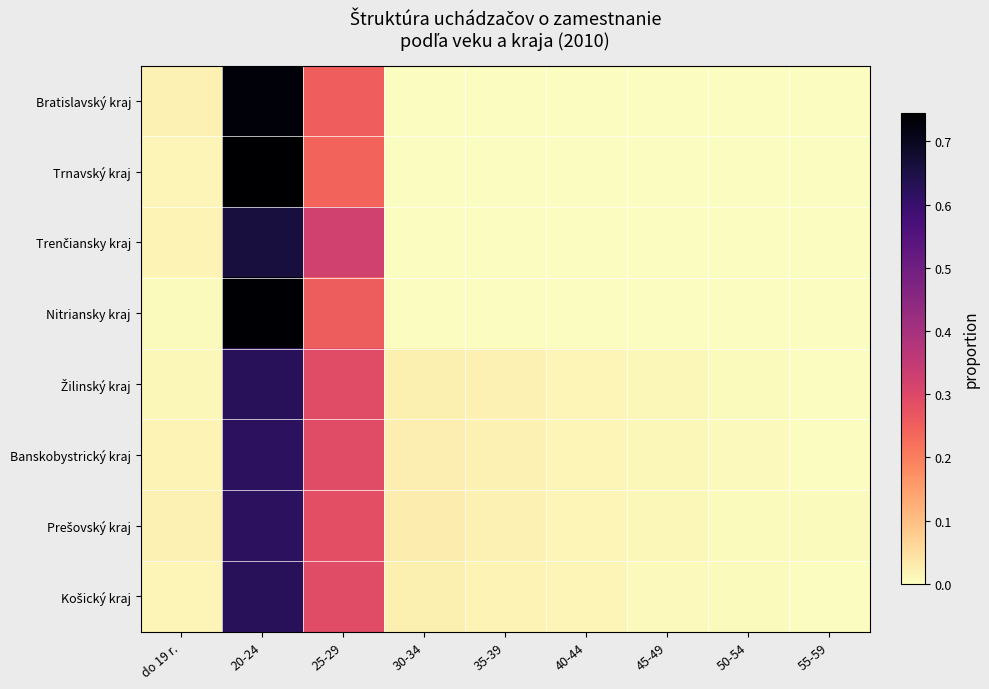

Rank the series at 30-34 from highest to lowest value.

Prešovský kraj, Banskobystrický kraj, Košický kraj, Žilinský kraj, Bratislavský kraj, Trnavský kraj, Trenčiansky kraj, Nitriansky kraj